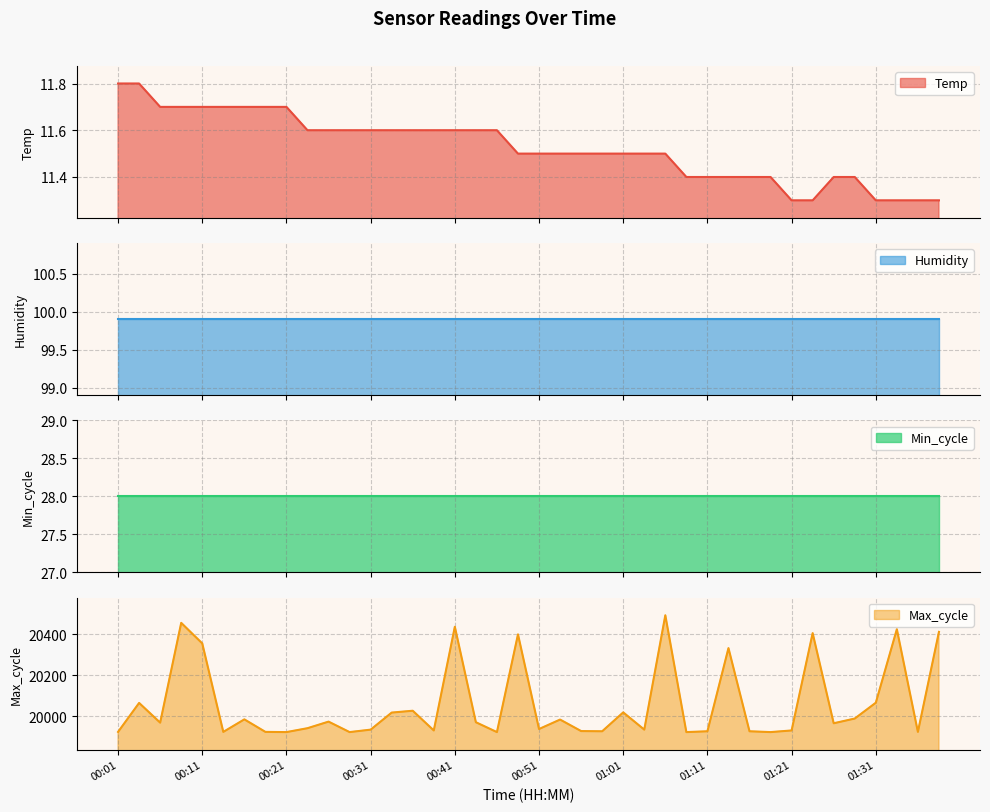

What is the label of the 29th point from the left?

01:11